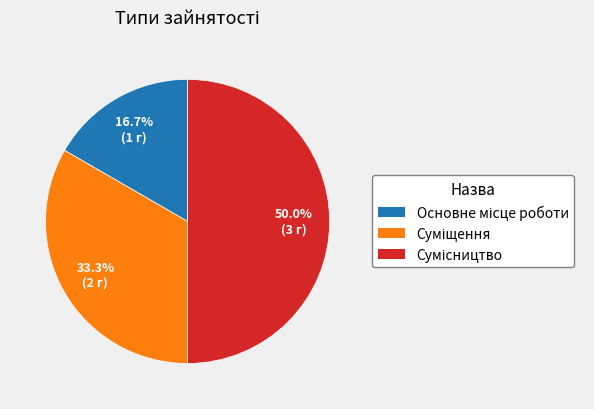

Which slice is the largest?

Сумісництво